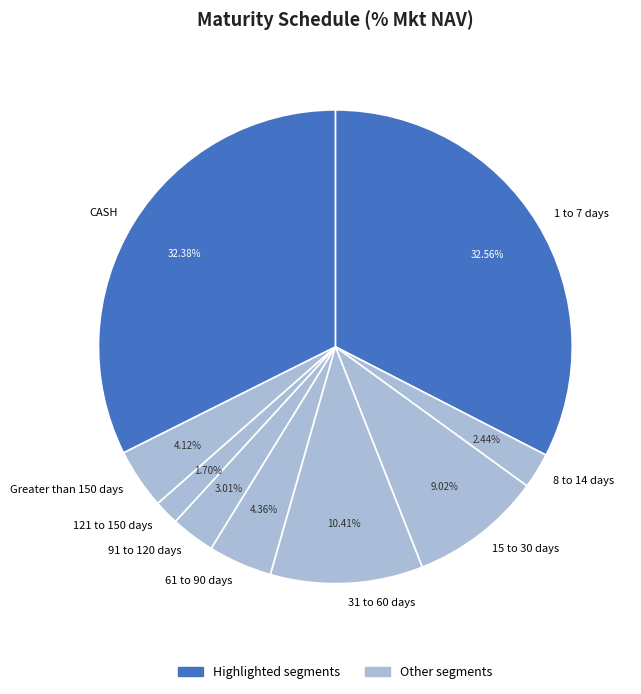

What portion of the pie excludes 91 to 120 days?

97.0%